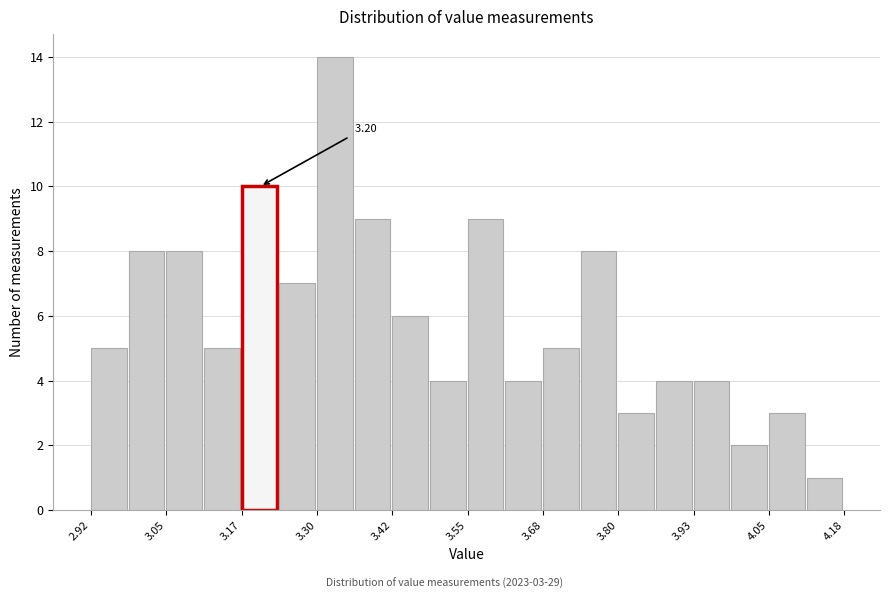

Read against the x-axis, roughly where is the centre of the tallest bar?

3.32